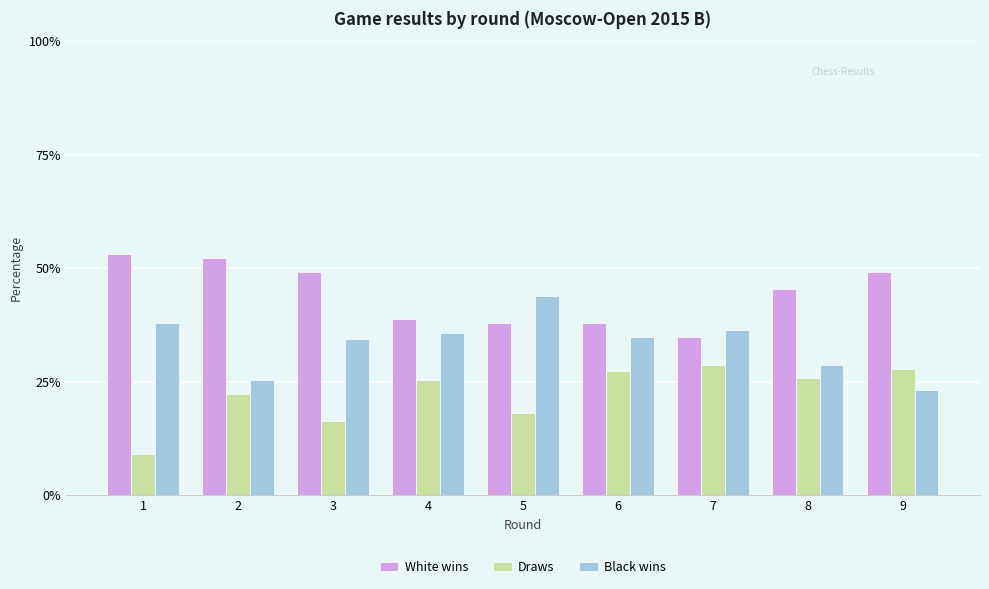

Count the number of categories in the chart.

9